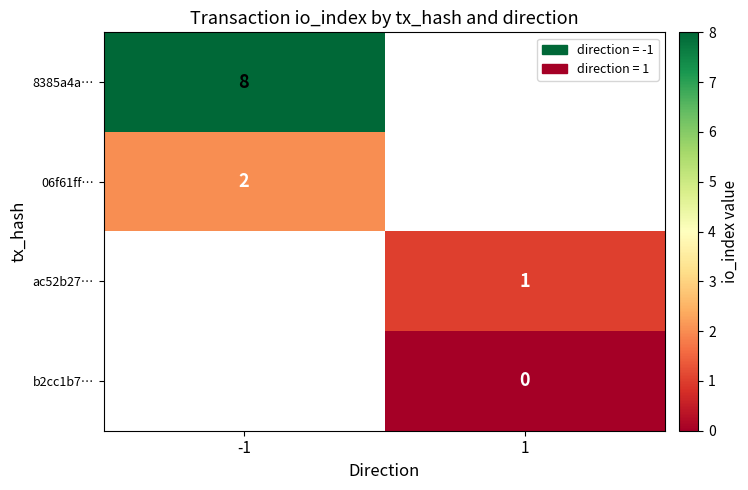

What is the greatest value displayed?

8.0